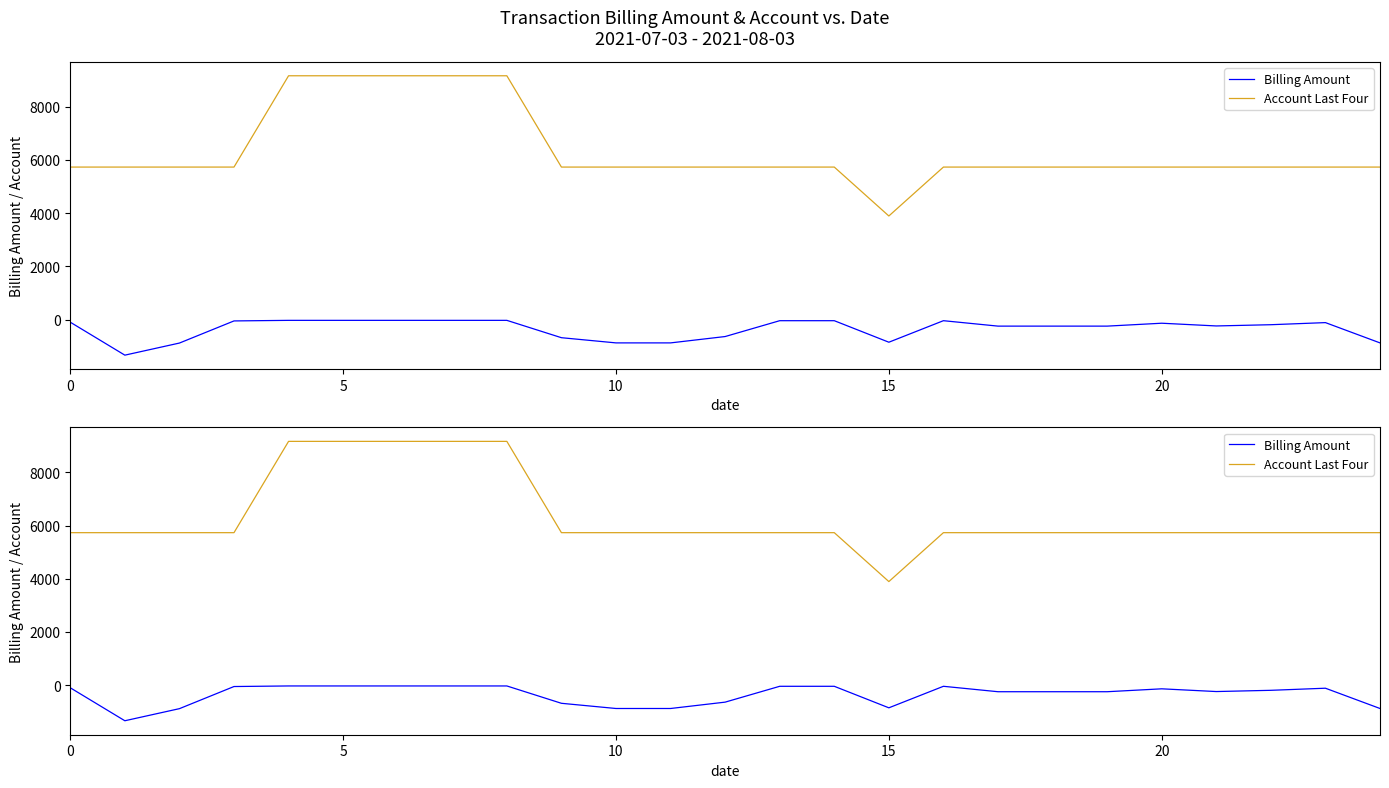

Reading left to right, extract all data points from this chart.

Billing Amount: -99.7	-1339.1	-884.3	-52.2	-30.6	-30.6	-30.6	-30.6	-30.6	-682.8	-878.2	-878.2	-639.2	-43.4	-43.4	-852.7	-43.4	-247.5	-247.5	-247.5	-138.4	-241.0	-194.5	-115.6	-878.2
Account Last Four: 5733.0	5733.0	5733.0	5733.0	9166.0	9166.0	9166.0	9166.0	9166.0	5733.0	5733.0	5733.0	5733.0	5733.0	5733.0	3894.0	5733.0	5733.0	5733.0	5733.0	5733.0	5733.0	5733.0	5733.0	5733.0